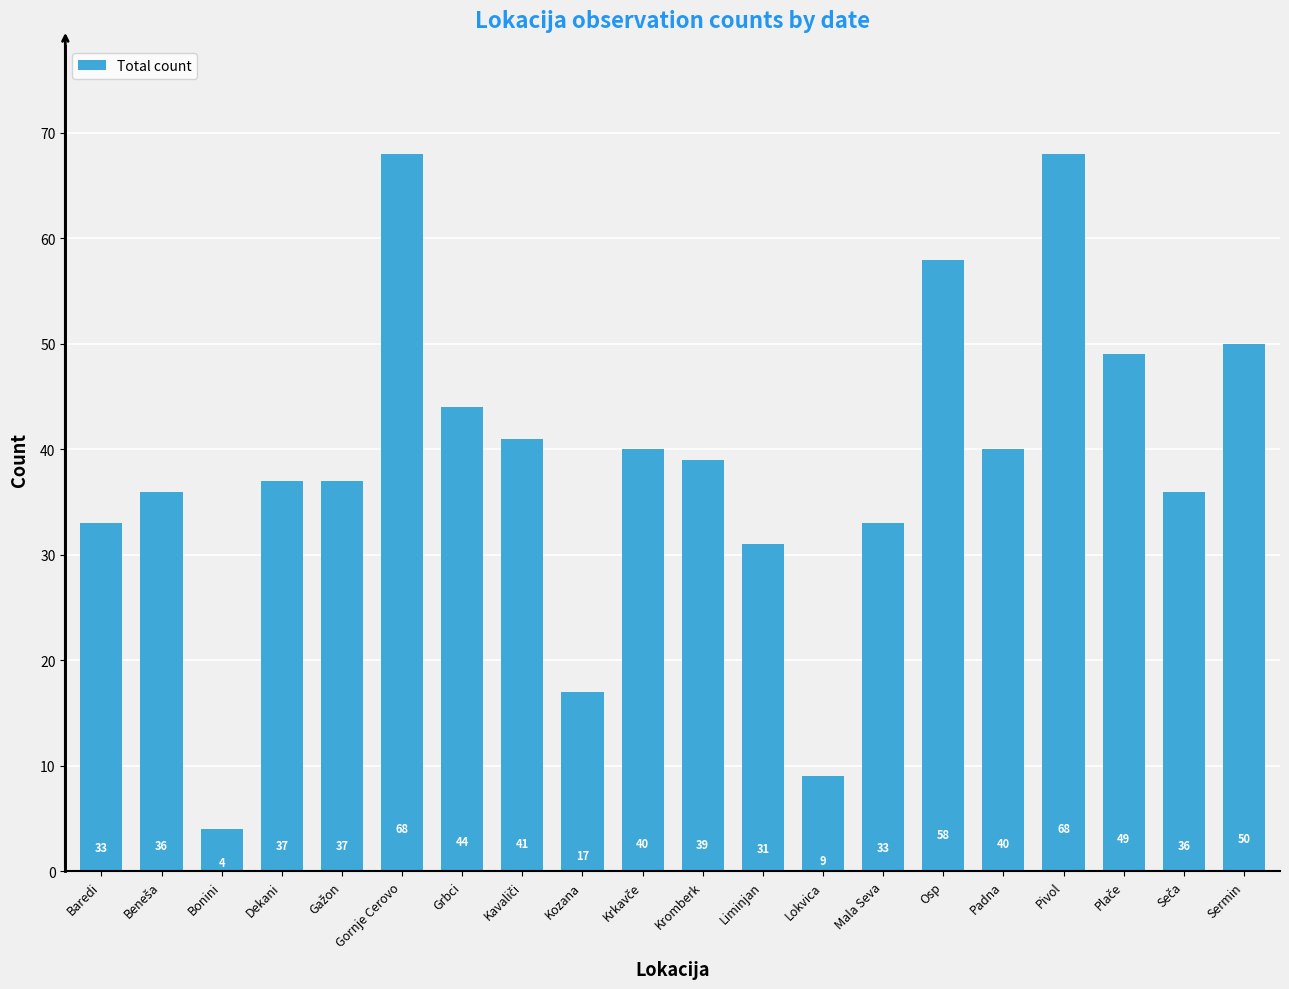

Where does the data first go above 39?

Gornje Cerovo